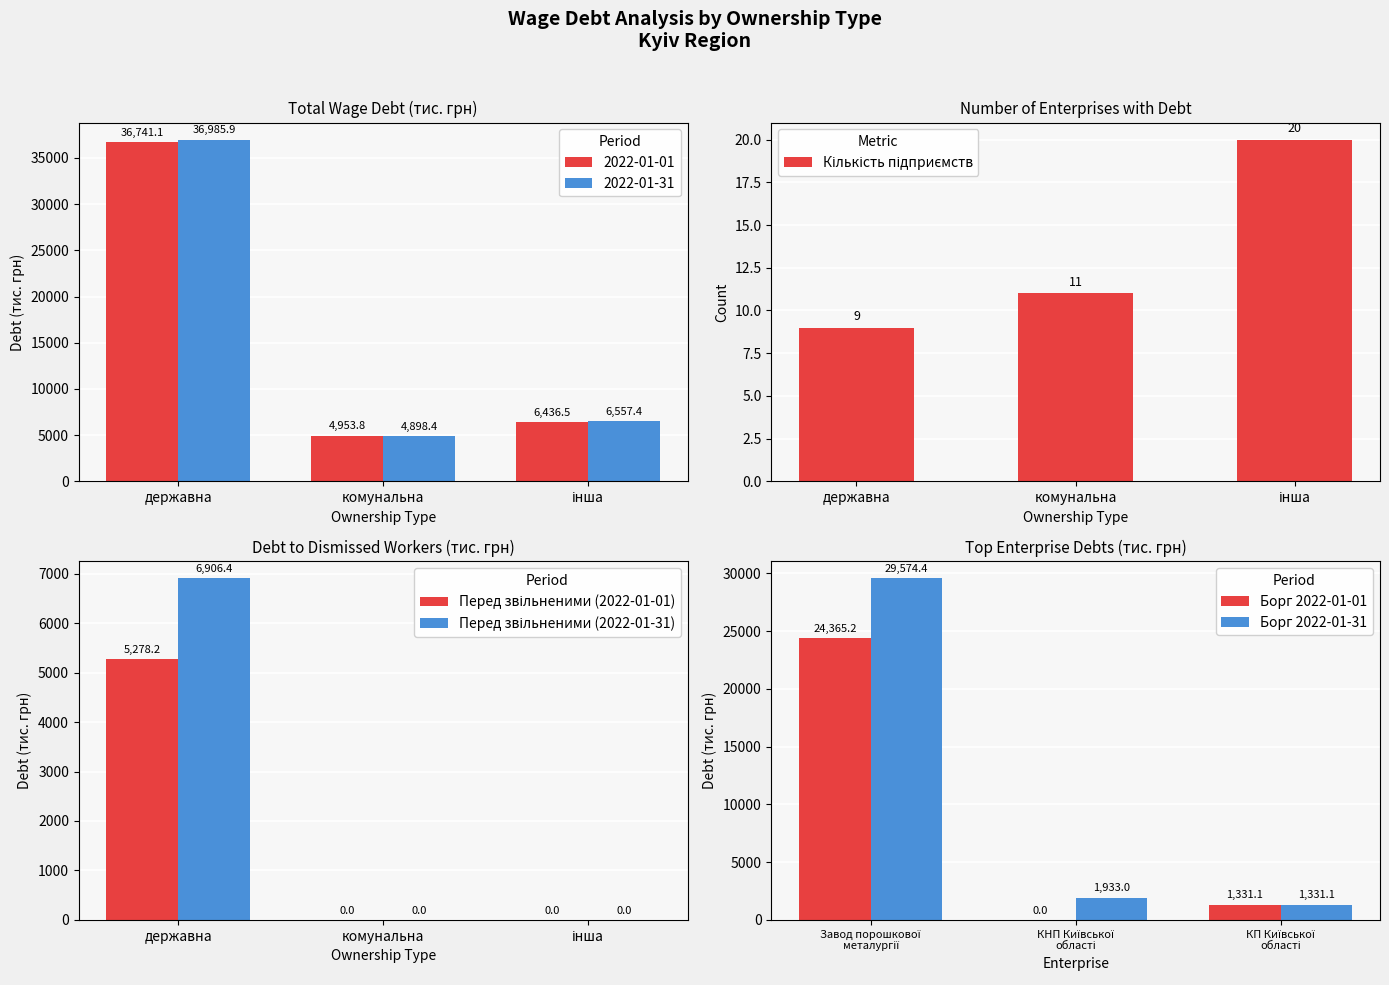

What is the value of the Кількість підприємств bar at the 2nd from the left?

11.0